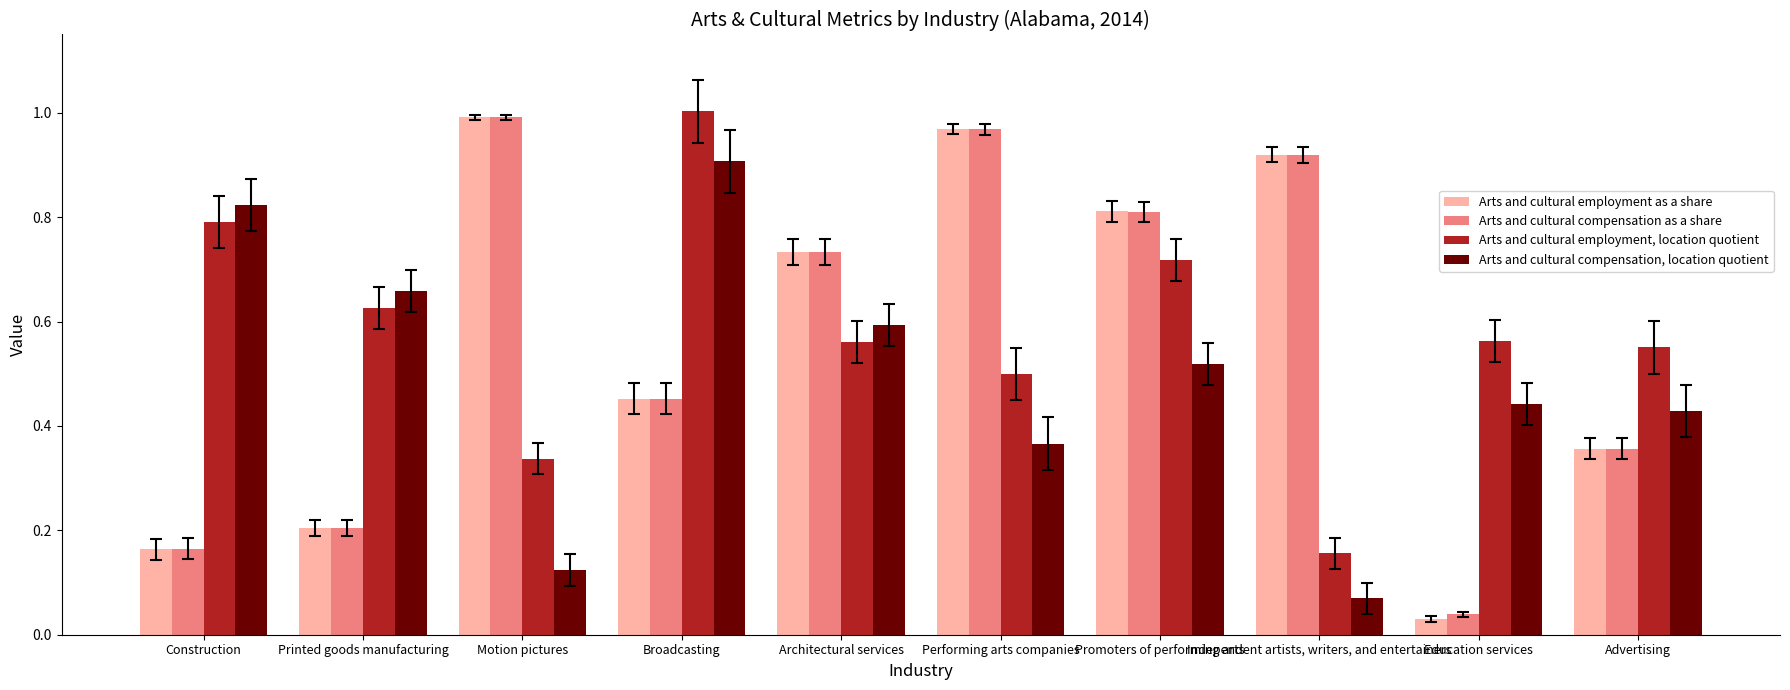

How many bars are there in total?

40